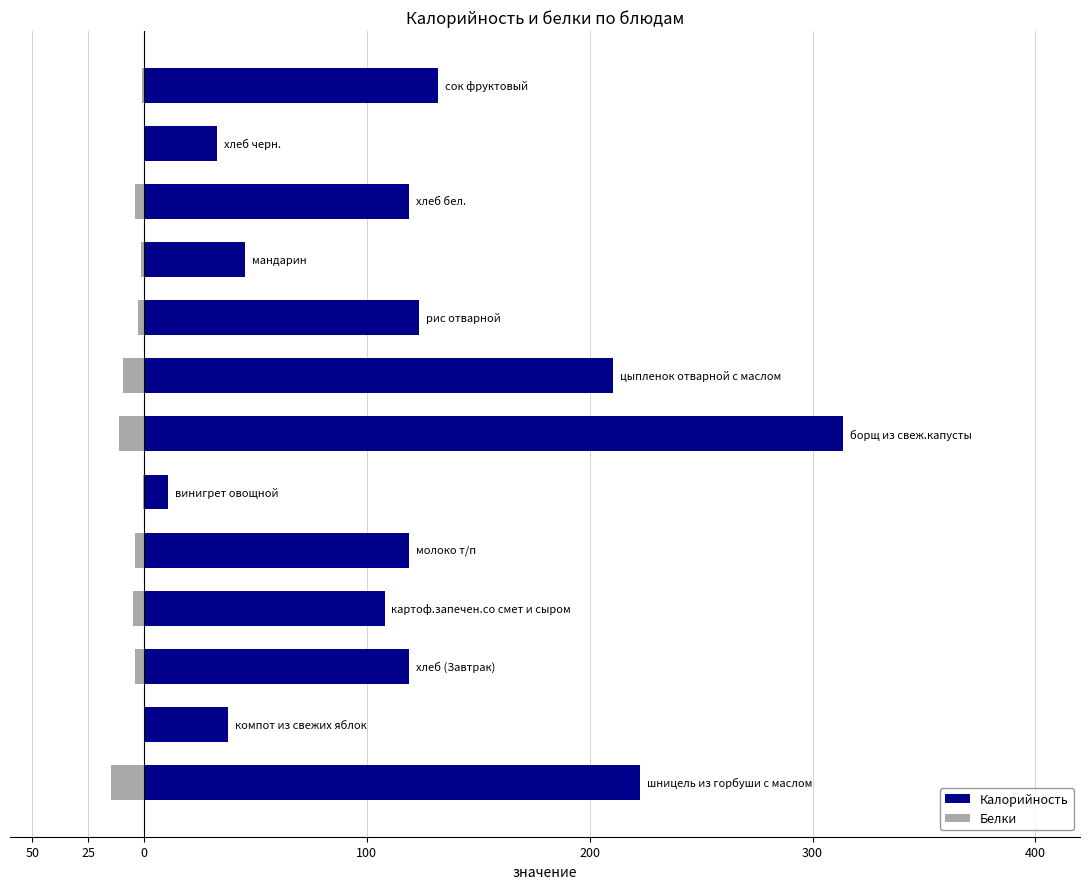

Rank the series by their maximum value, from lowest to highest.

Белки, Калорийность